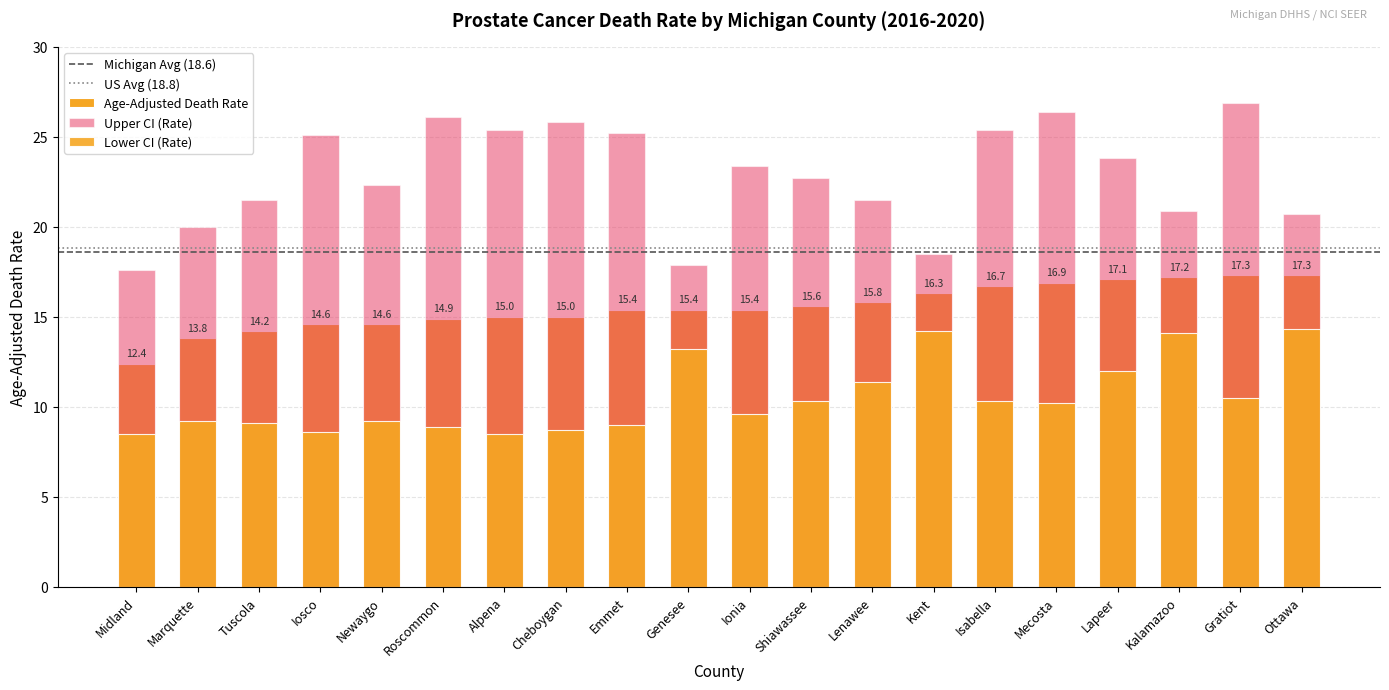

At which category is the sum across all series the highest?

Gratiot